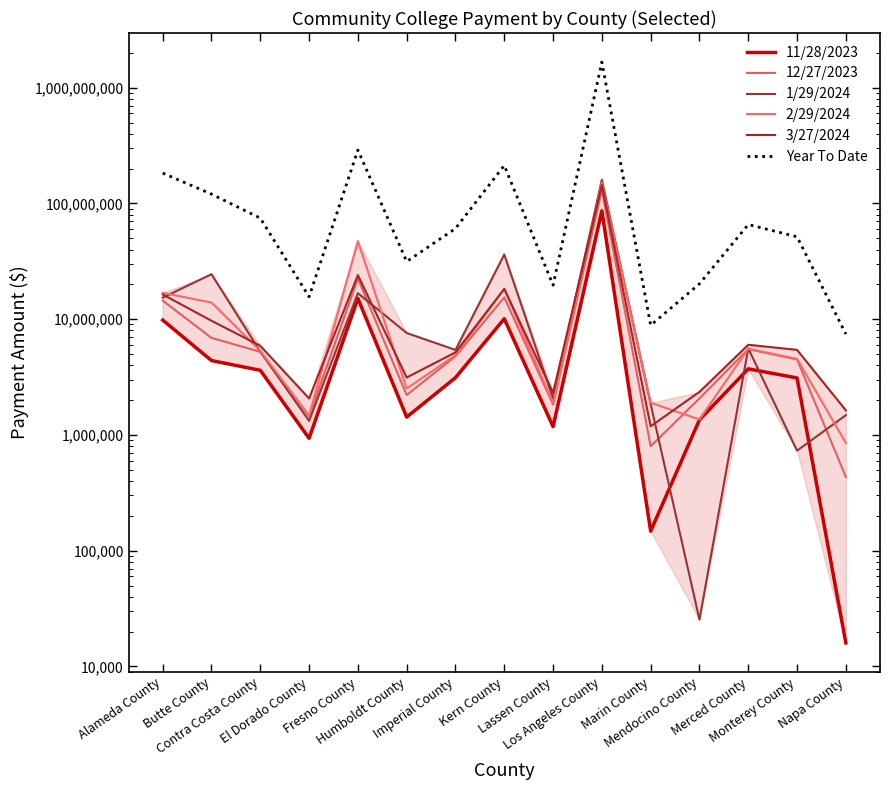

True or false: 3/27/2024 and Year To Date cross at least once.

False